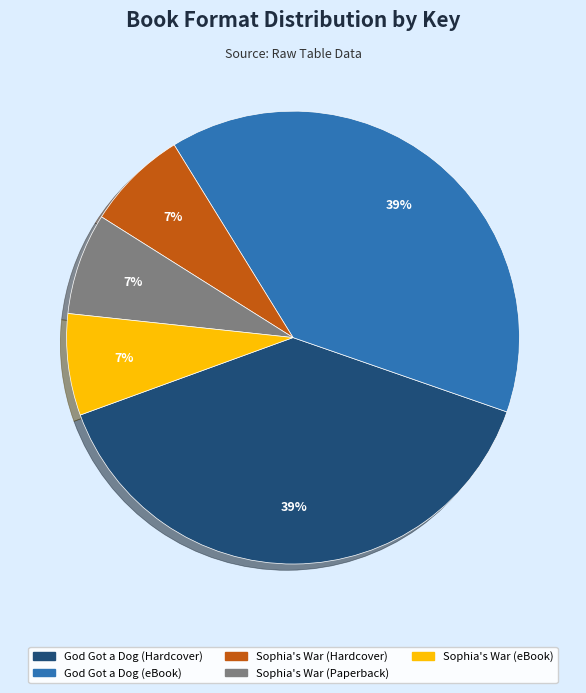

To the nearest percent, what percentage of the pie is Sophia's War (eBook)?

7%